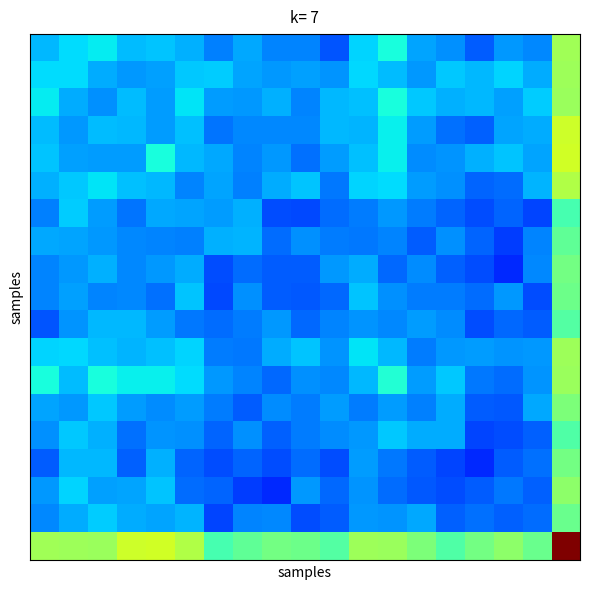

How many series are shown in this chart?

19